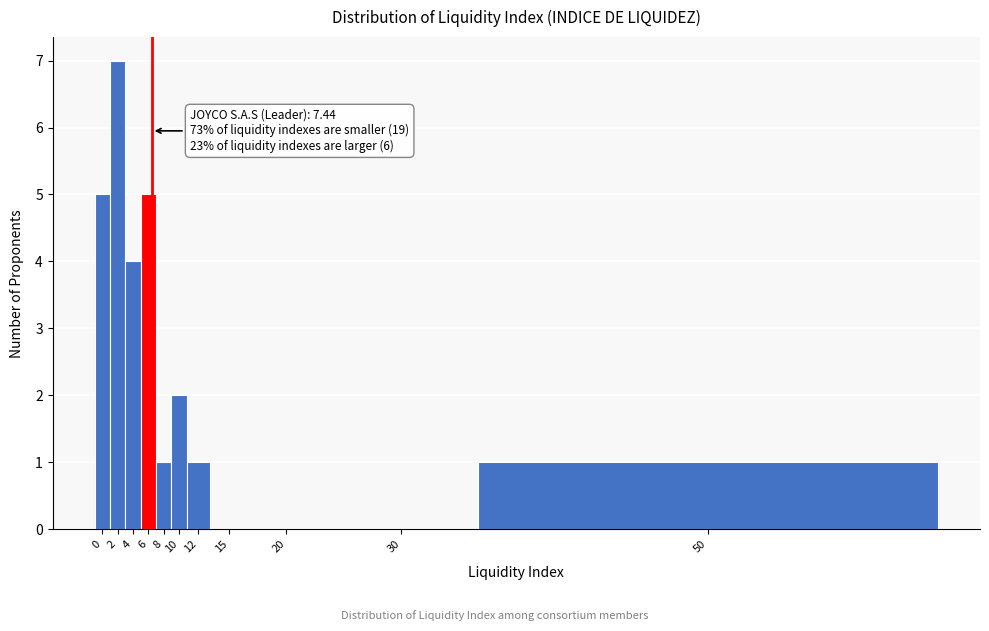

Reading left to right, list all the values displayed in this chart.

0=5	2=7	4=4	6=5	8=1	10=2	12=1	15=0	20=0	30=0	50=1